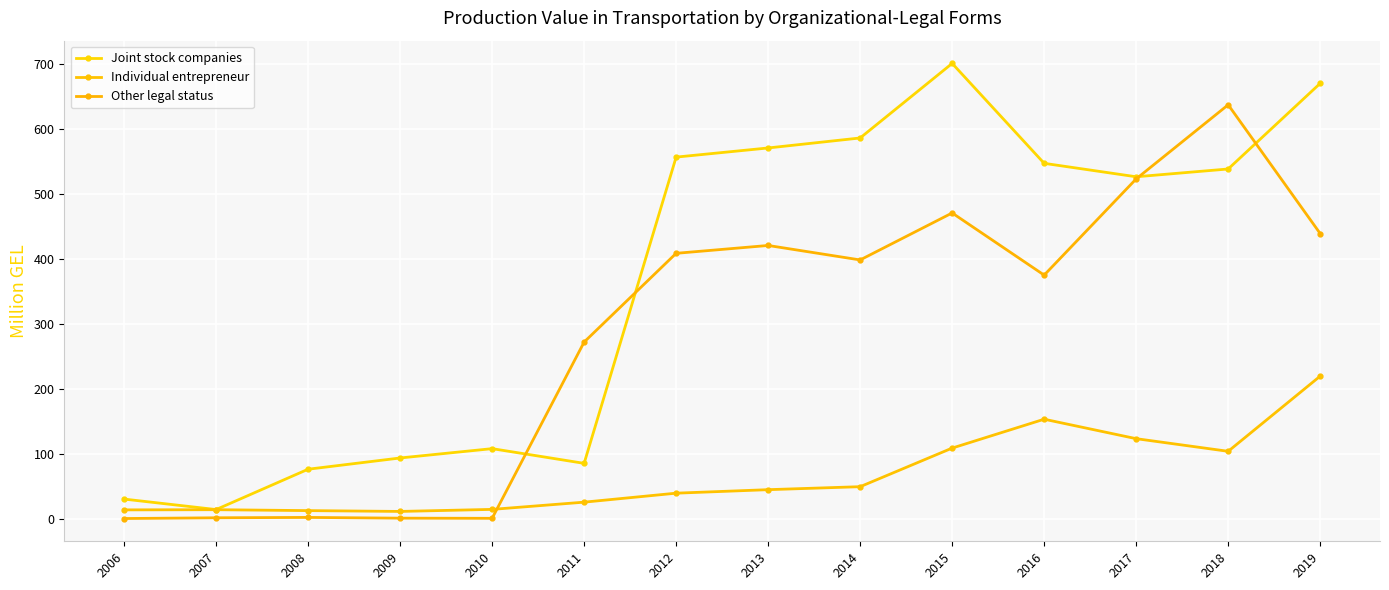

In Other legal status, how many points are higher than both neighbors (excluding endpoints)?

4